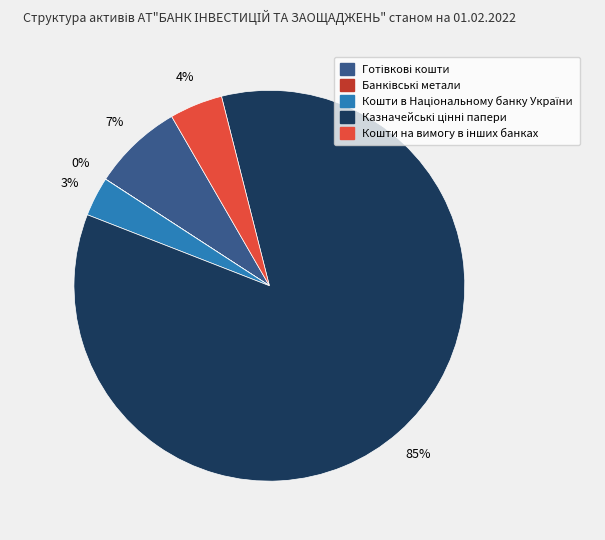

To the nearest percent, what is the average slice percentage?

20%